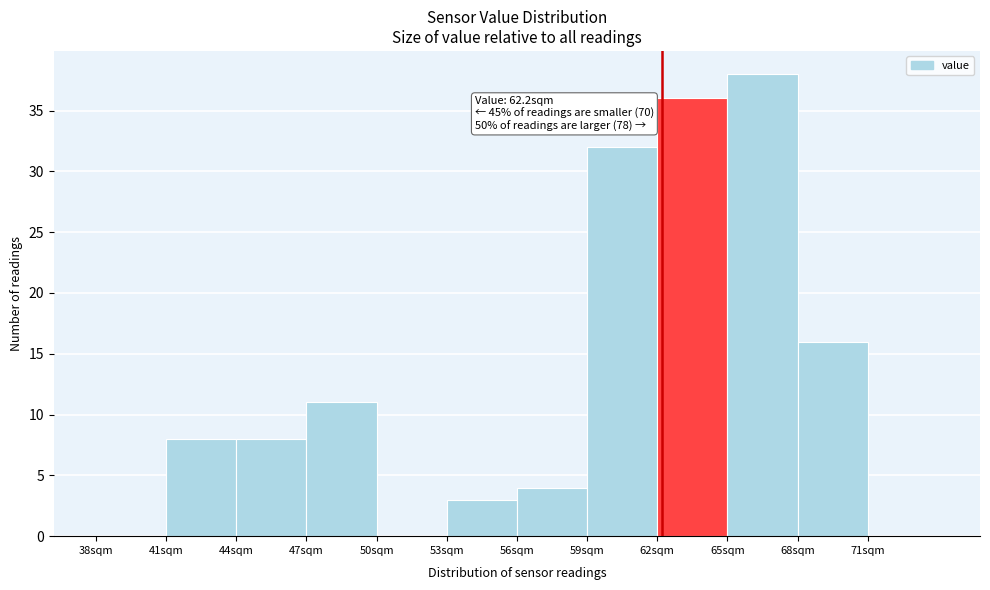

Which range on the x-axis has the tallest bar?

65 to 68